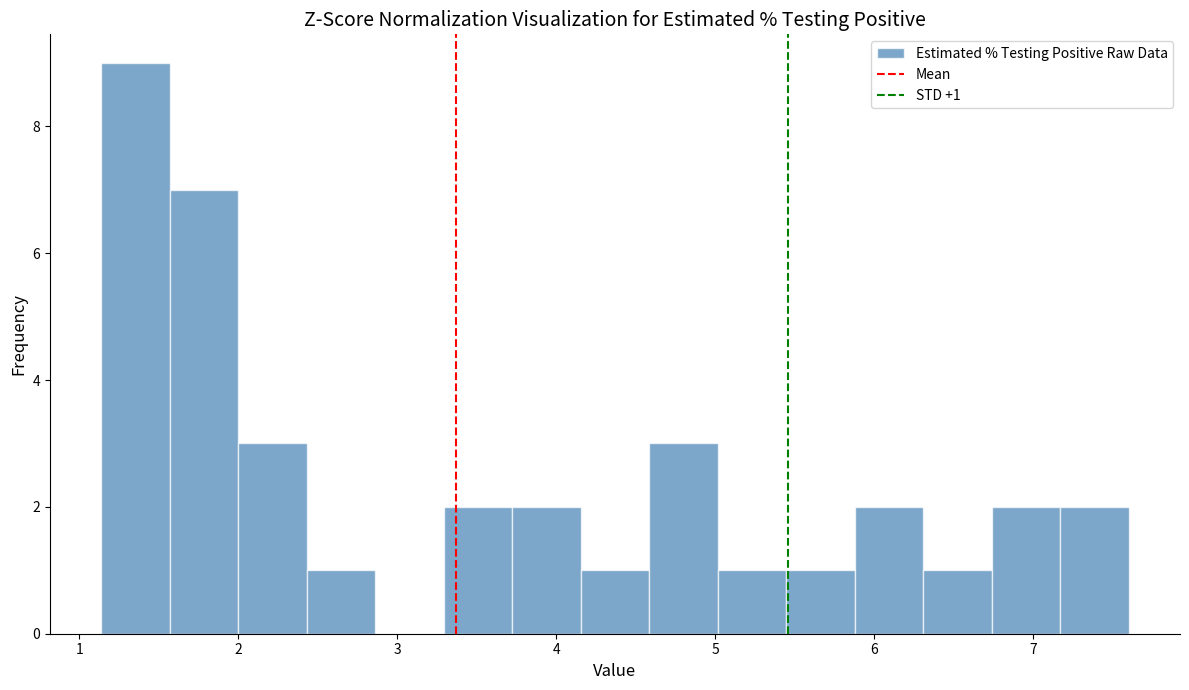

Which range on the x-axis has the tallest bar?

1.1 to 1.6